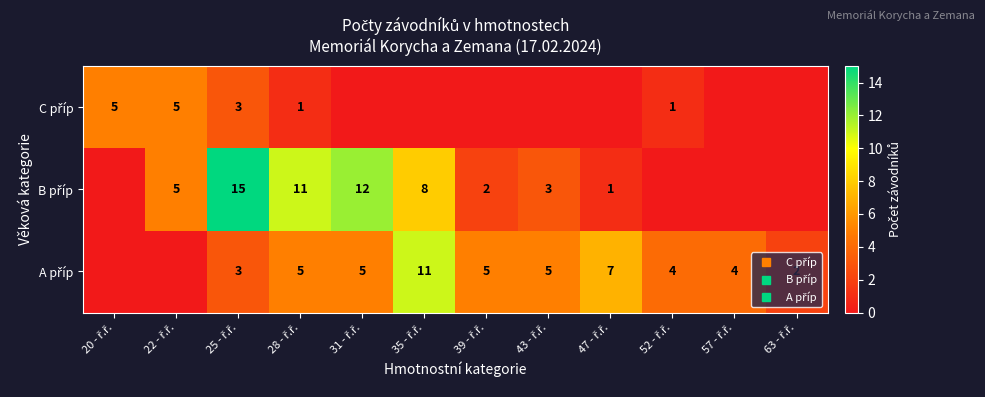

What is the sum of all A příp values?

51